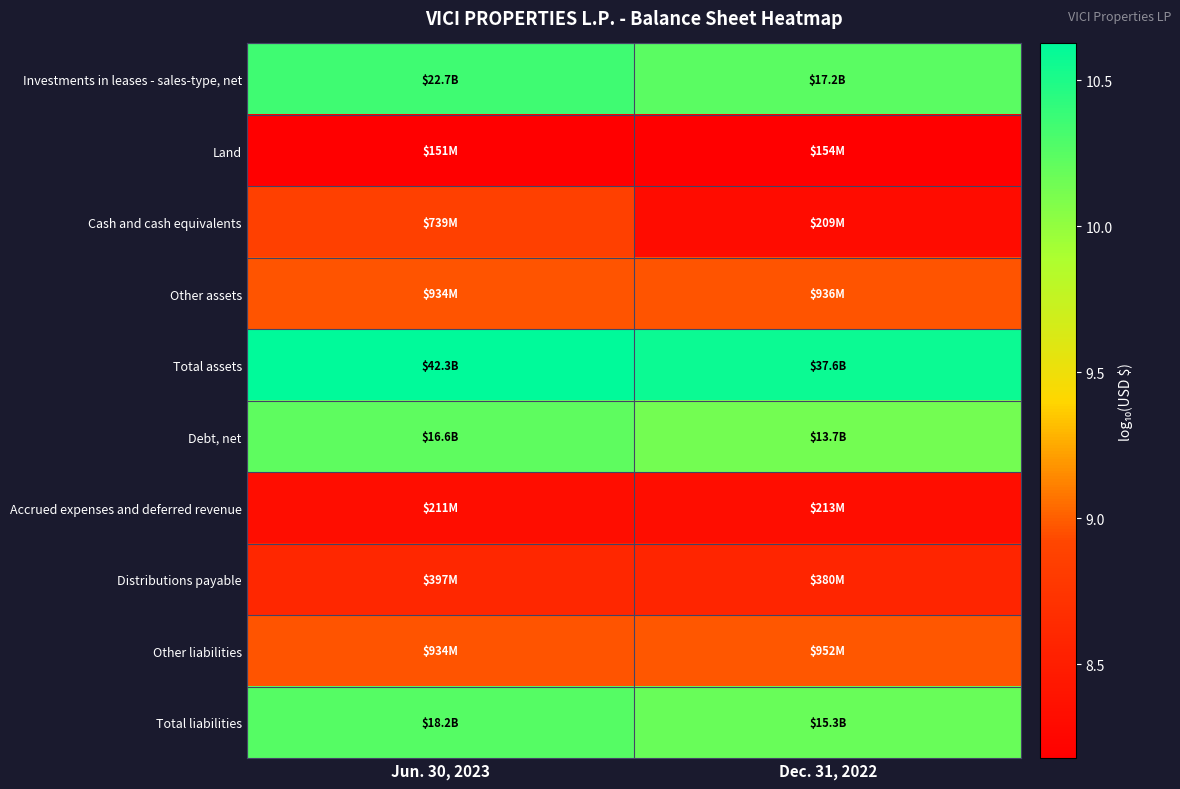

List the series in order of their peak value, lowest first.

Land, Accrued expenses and deferred revenue, Distributions payable, Cash and cash equivalents, Other assets, Other liabilities, Debt, net, Total liabilities, Investments in leases - sales-type, net, Total assets